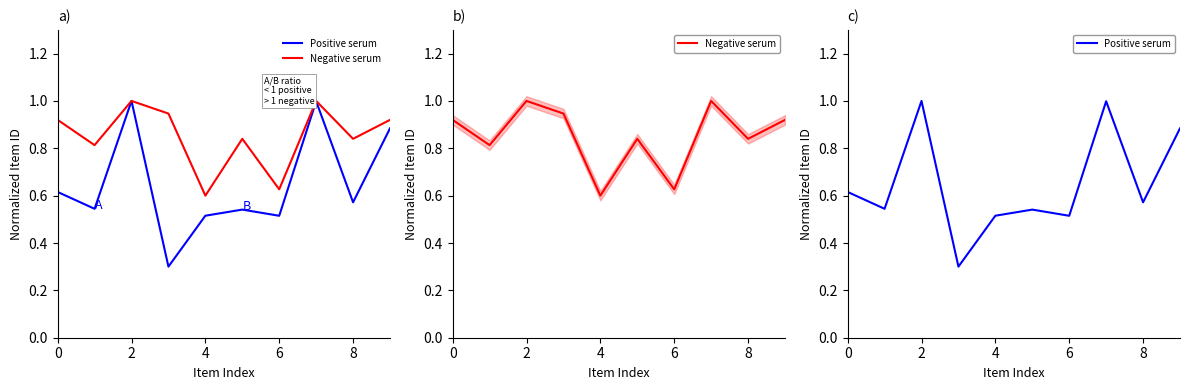

What is the minimum value for Negative serum?

0.6